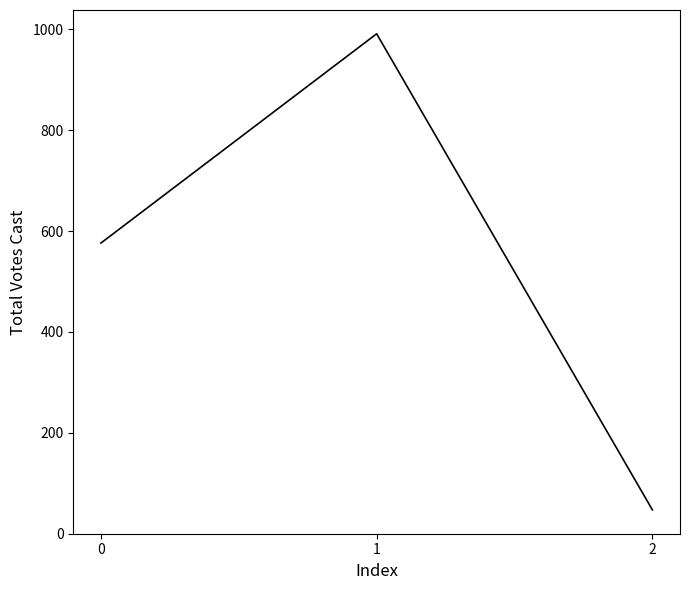

Reading left to right, what are all the values shown in this chart?

576	991	47